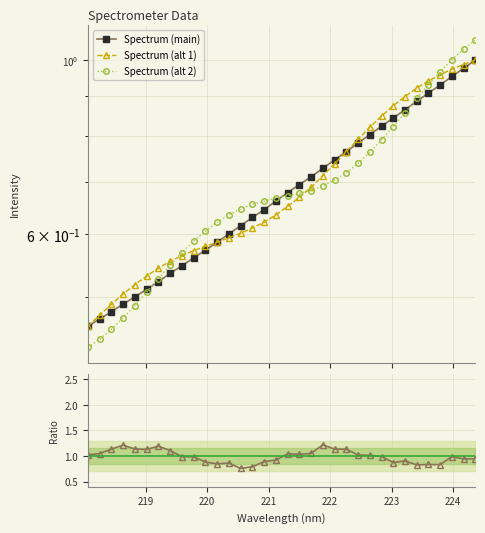

The Spectrum (alt 1) series shows 0.7 at 223. True or false?

False